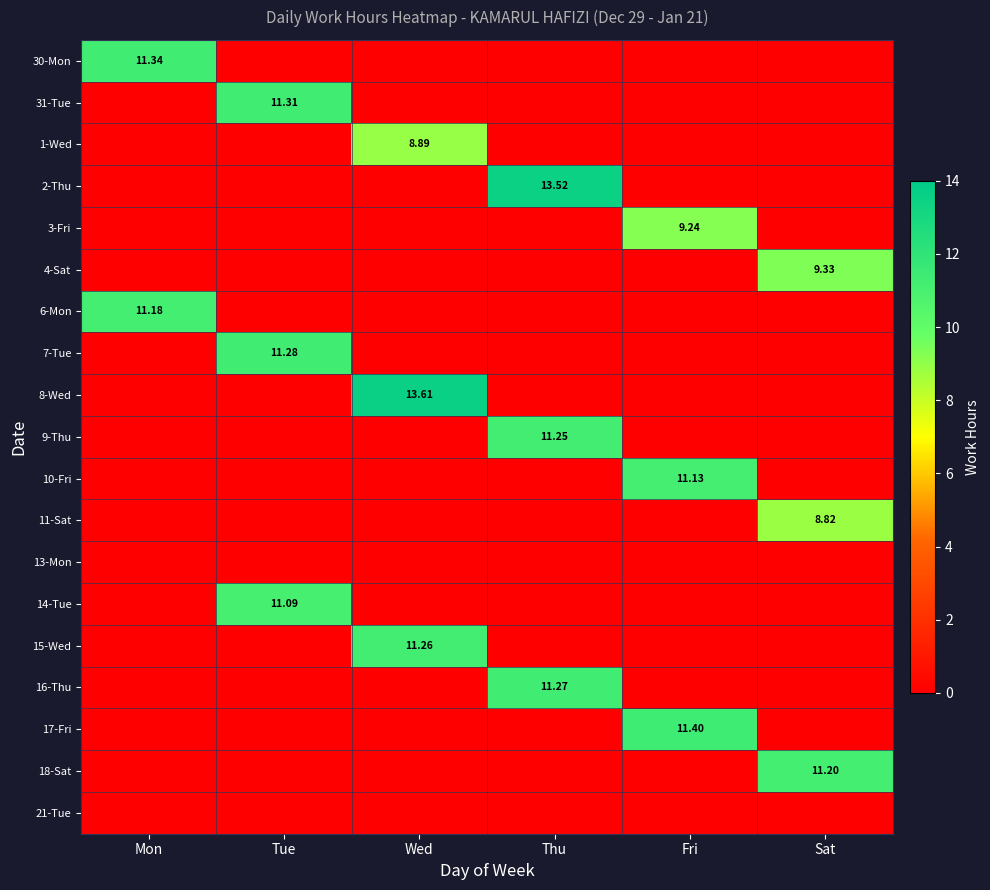

At which category is the sum across all series the highest?

Thu